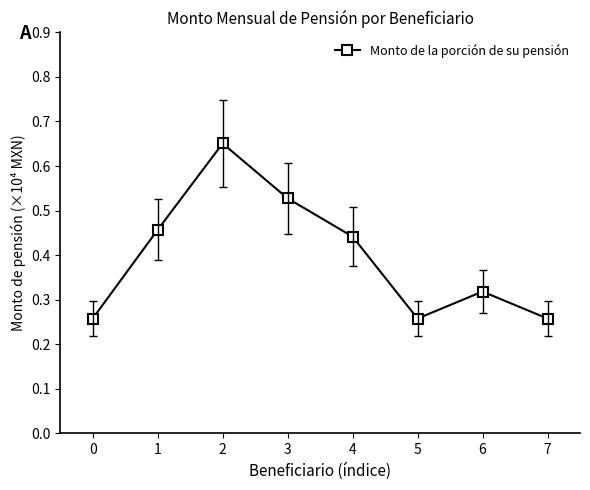

The value at 3 is 0.8. True or false?

False